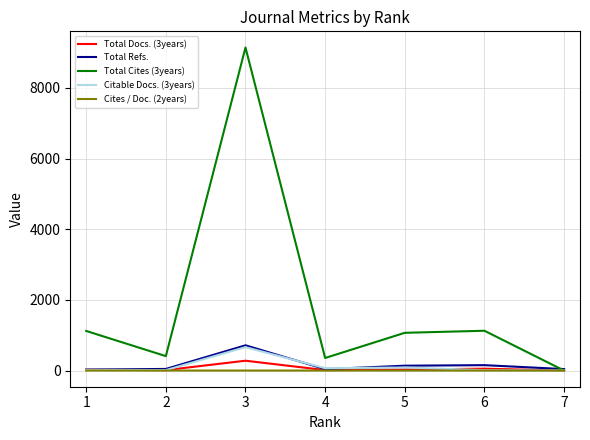

What is the difference between the maximum and minimum values in the Citable Docs. (3years) series?

663.0